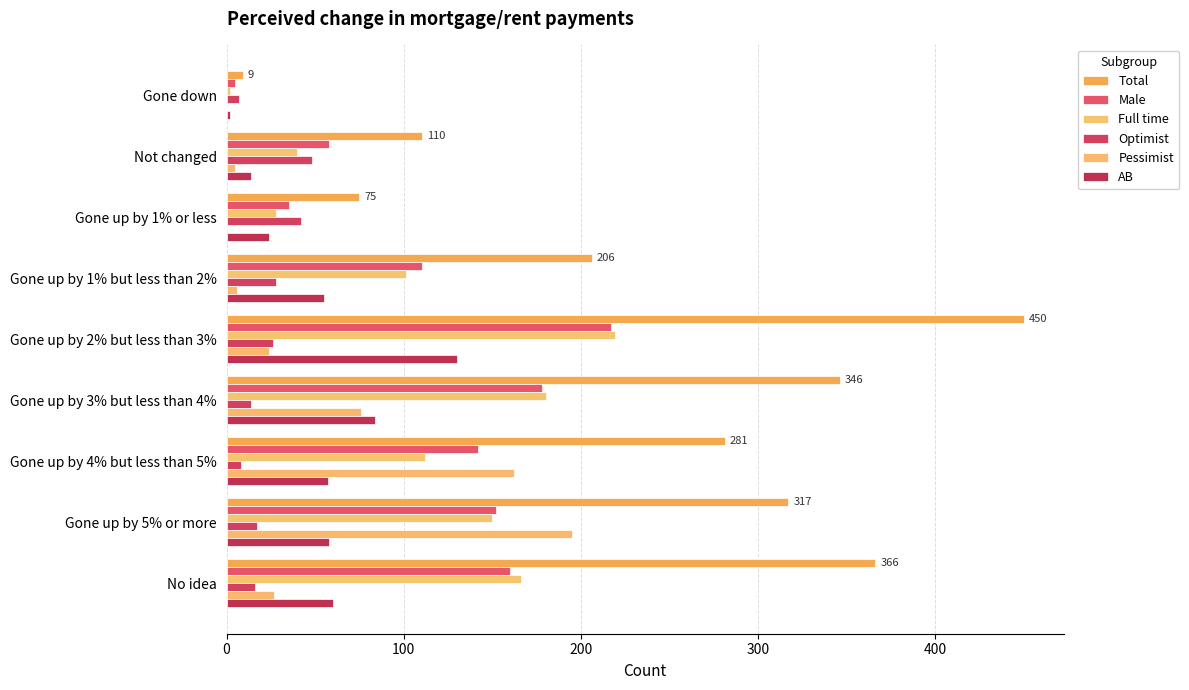

Count the number of categories in the chart.

9